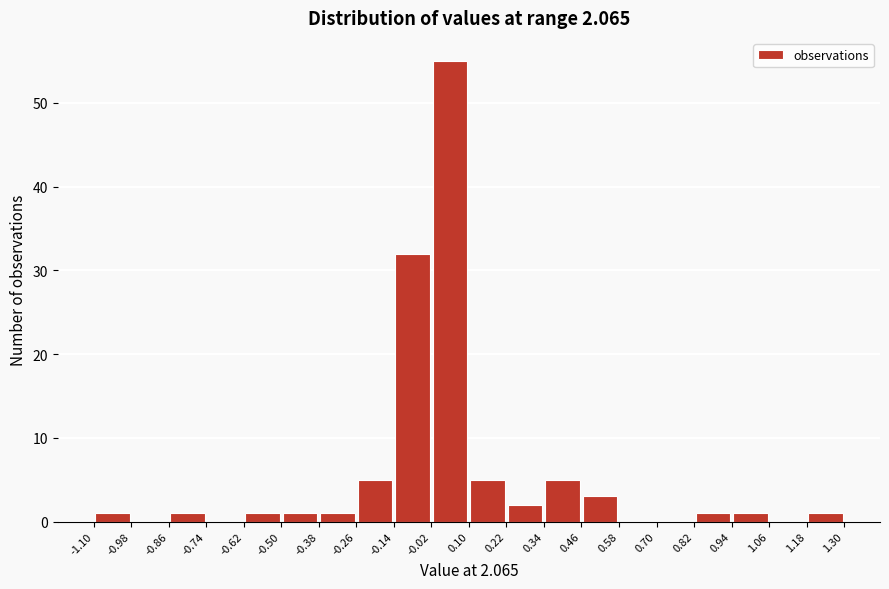

Over which range of the x-axis is the bar tallest?

-0.02 to 0.10